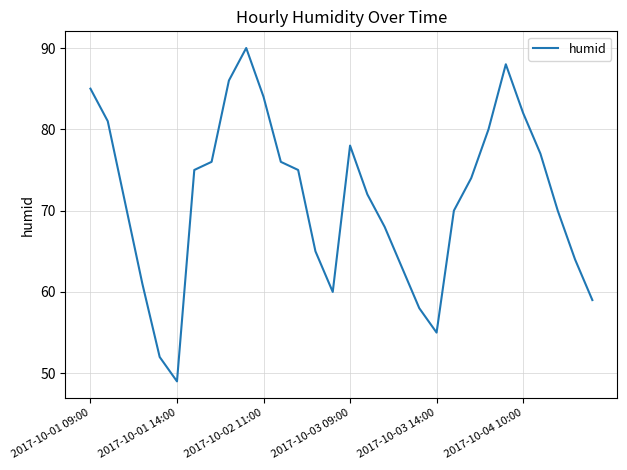

What is the average value?

71